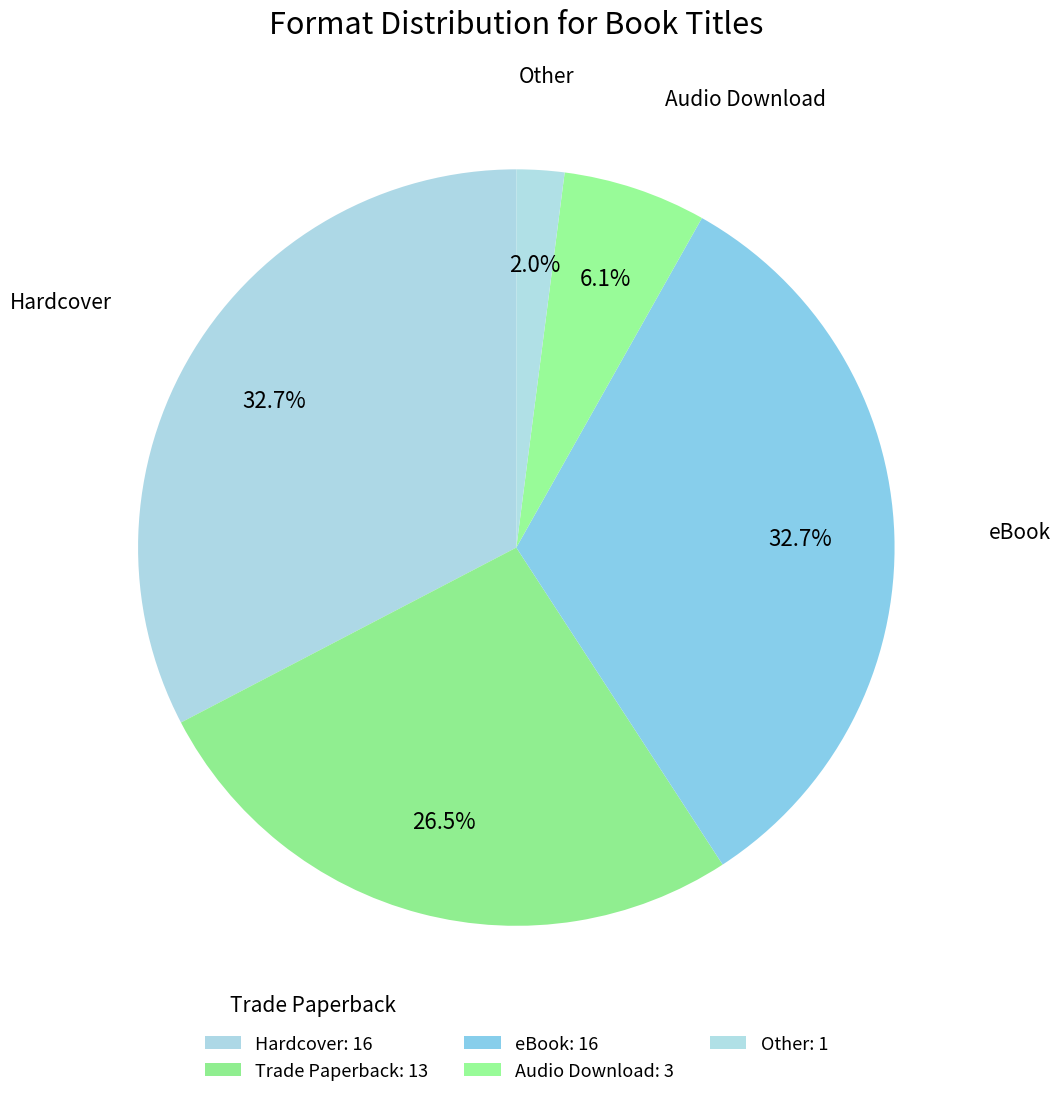

To the nearest percent, what is the average slice percentage?

20%